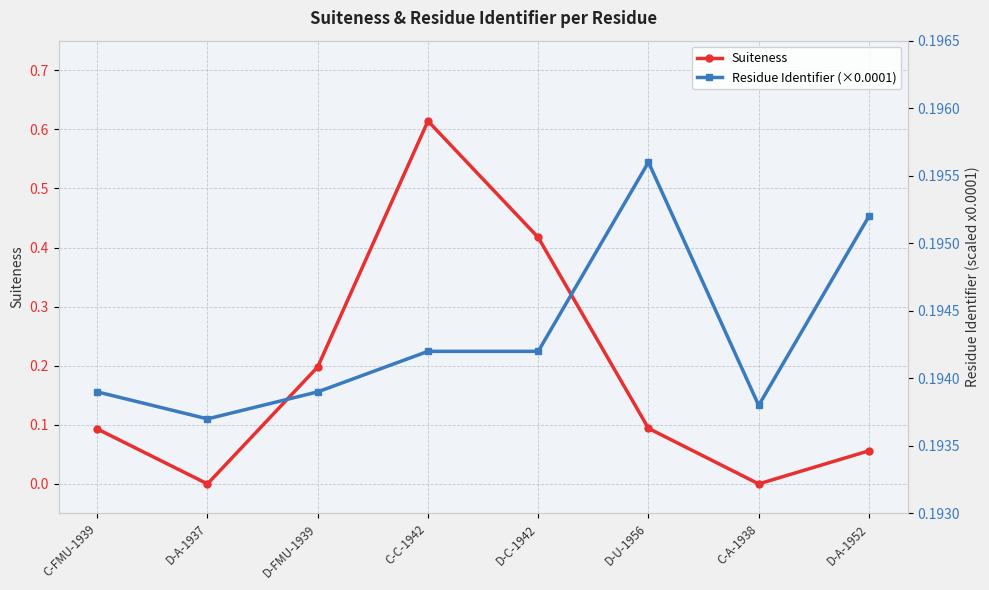

Which has a higher value, C-C-1942 or D-A-1952?

C-C-1942